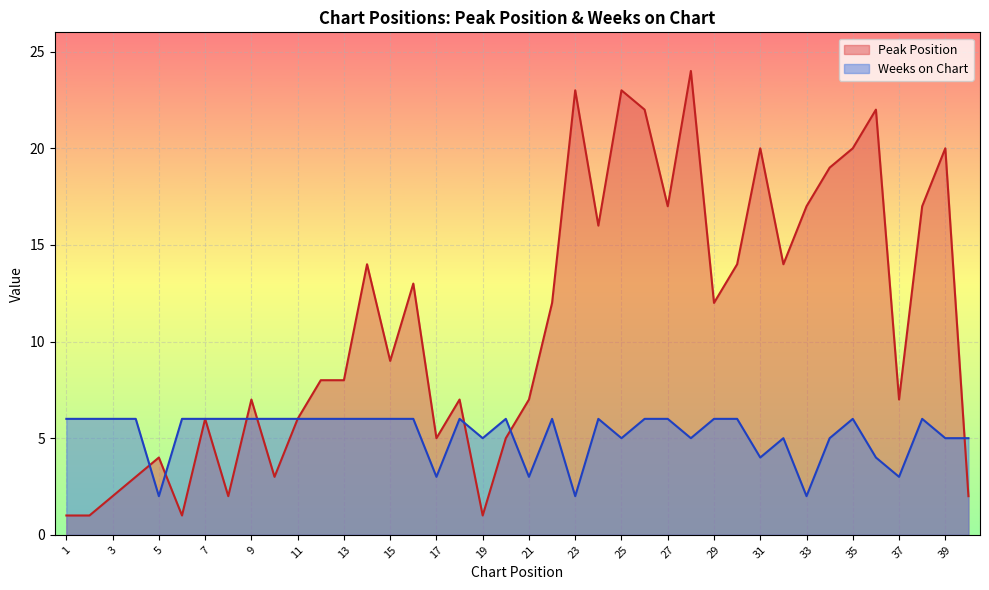

What is the difference between the Peak Position values at 29 and 19?

11